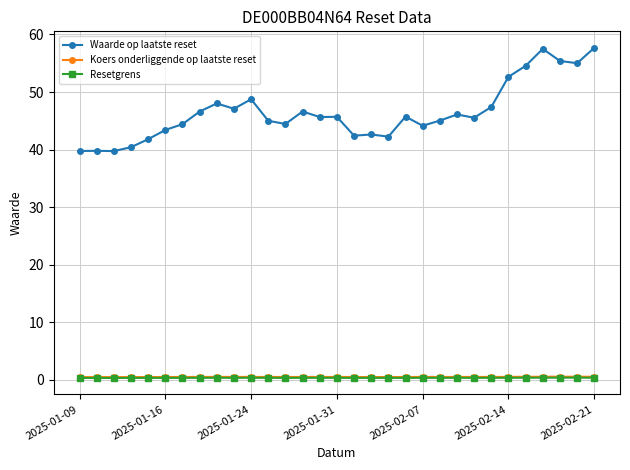

Which series has the largest range (max minus min)?

Waarde op laatste reset